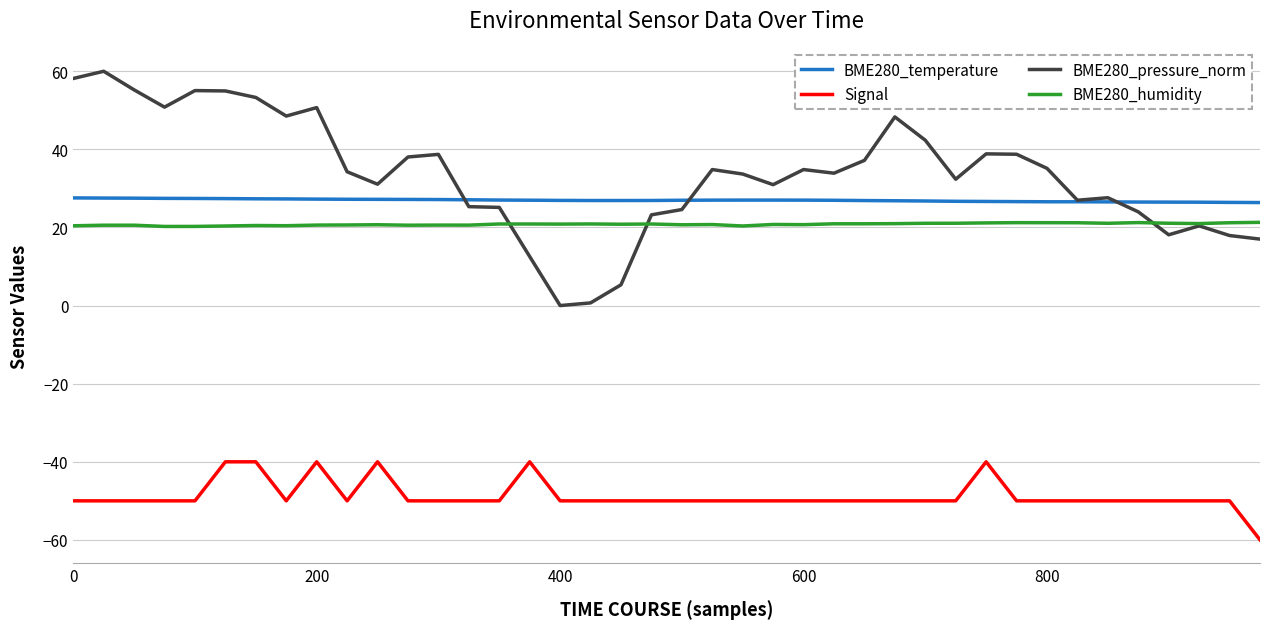

Rank the series by their maximum value, from lowest to highest.

Signal, BME280_humidity, BME280_temperature, BME280_pressure_norm